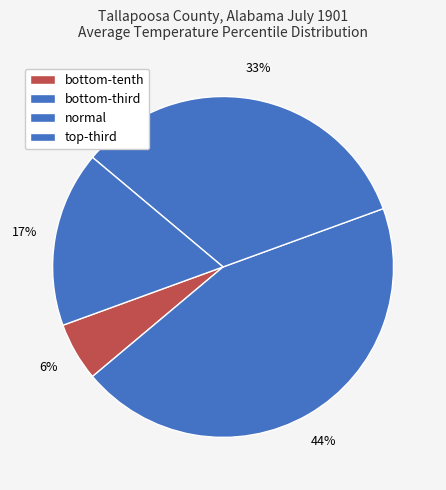

Which slice is the smallest?

bottom-tenth